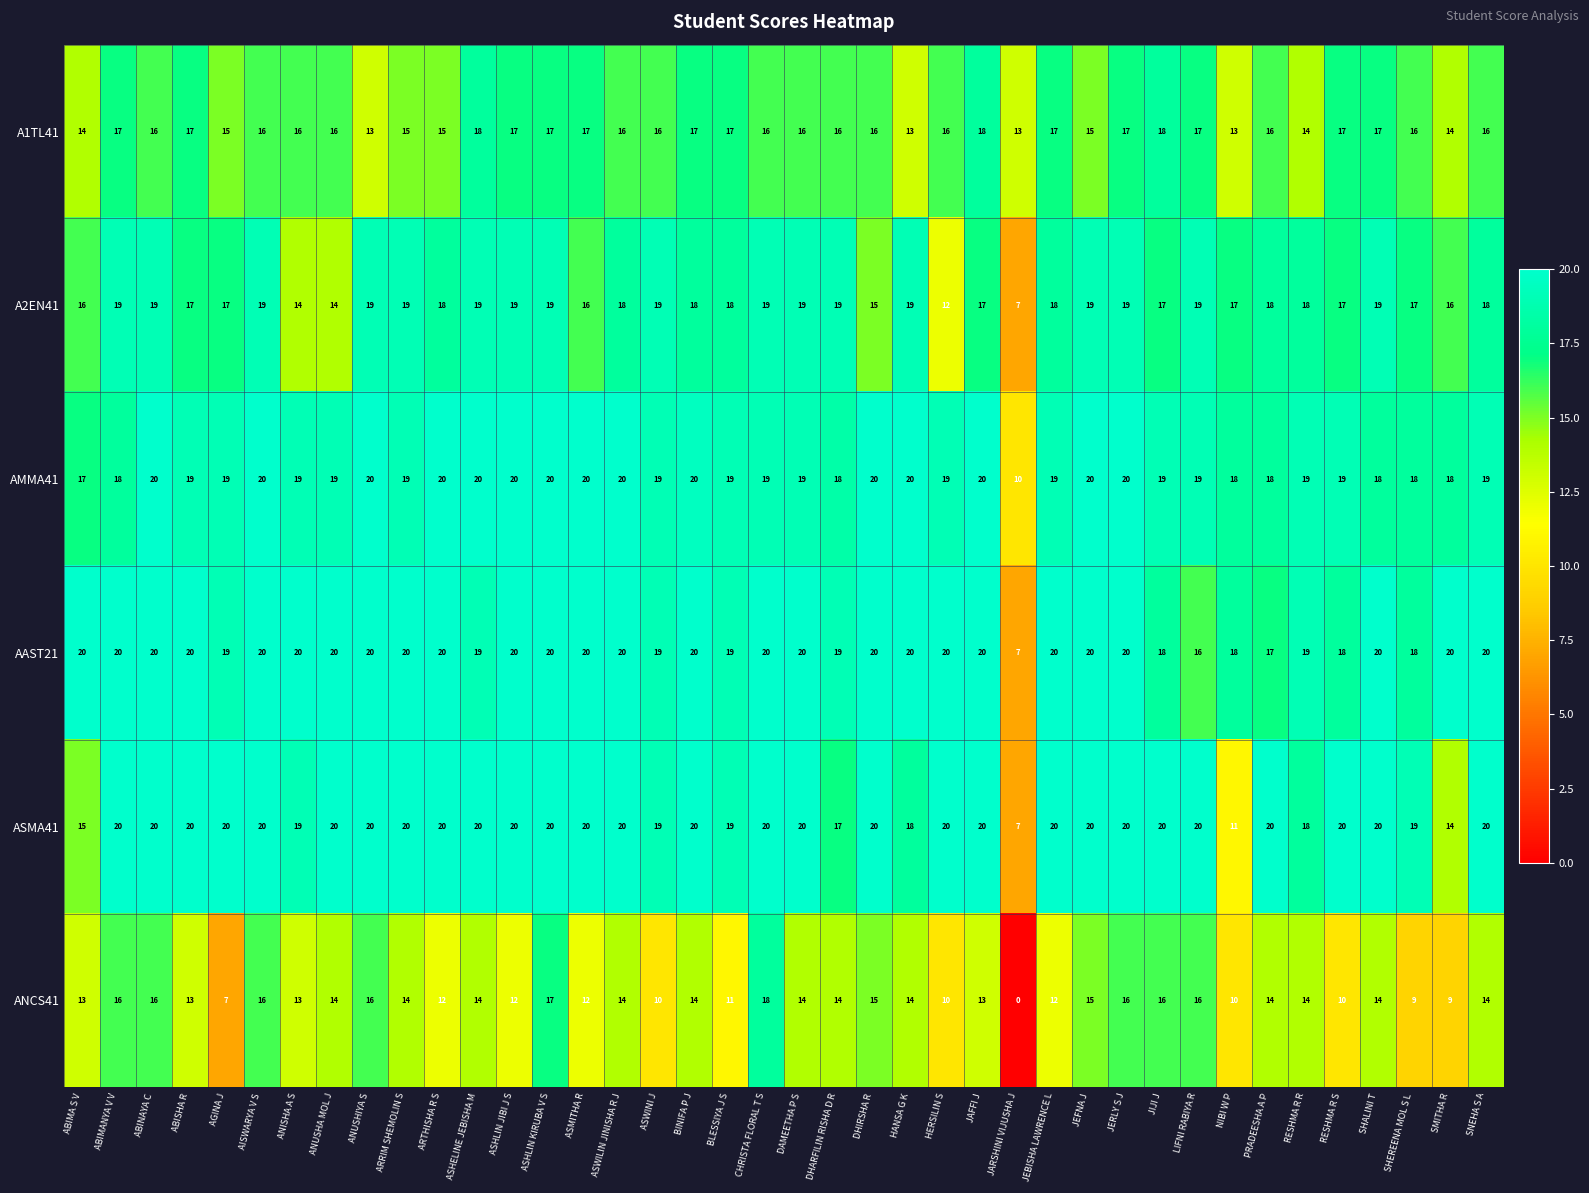

At ABIMA S V, list the series in order from largest to smallest.

AAST21, AMMA41, A2EN41, ASMA41, A1TL41, ANCS41